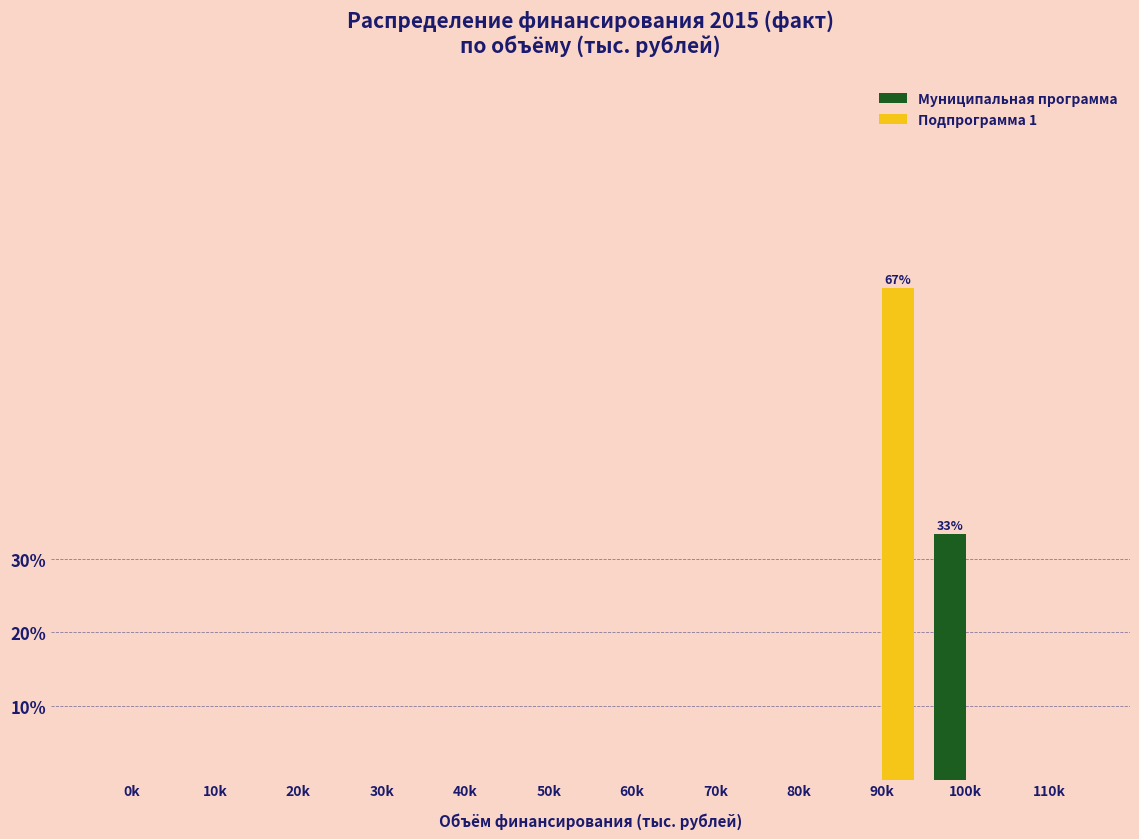

Reading left to right, extract all data points from this chart.

Муниципальная программа: 0k=0.0	10k=0.0	20k=0.0	30k=0.0	40k=0.0	50k=0.0	60k=0.0	70k=0.0	80k=0.0	90k=0.0	100k=33.3	110k=0.0
Подпрограмма 1: 0k=0.0	10k=0.0	20k=0.0	30k=0.0	40k=0.0	50k=0.0	60k=0.0	70k=0.0	80k=0.0	90k=66.7	100k=0.0	110k=0.0